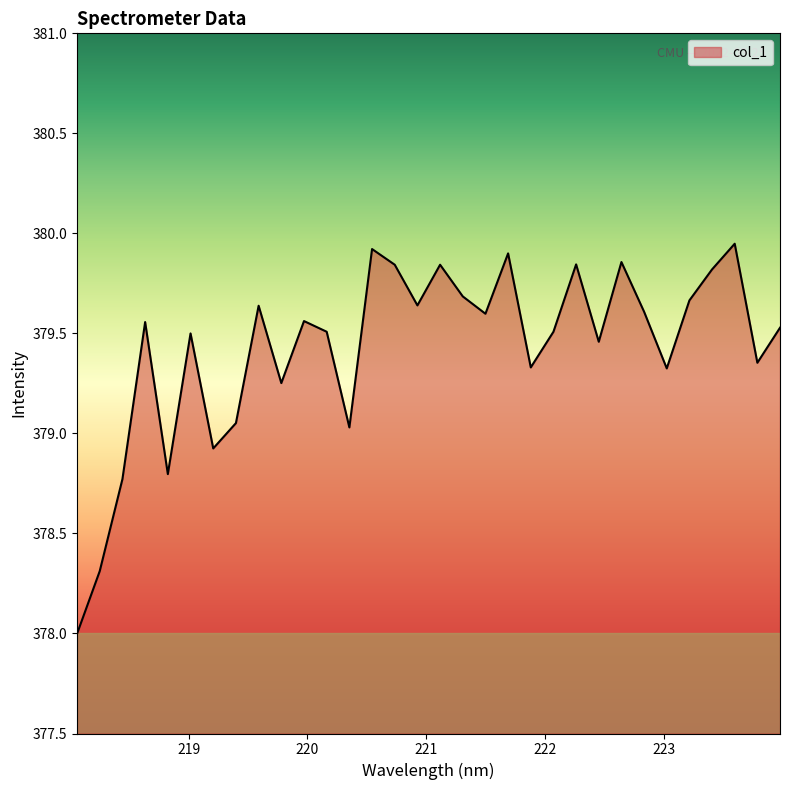

Rank the categories by value from lowest to highest.

218.0596, 218.2508, 218.442, 218.8244, 219.2067, 220.3533, 219.3979, 219.7801, 223.0264, 221.8812, 223.7895, 222.4538, 219.0156, 220.1623, 222.0721, 223.9802, 218.6332, 219.9712, 221.4993, 222.8355, 219.589, 220.9264, 223.2172, 221.3083, 223.408, 220.7354, 221.1174, 222.263, 222.6447, 221.6902, 220.5444, 223.5987